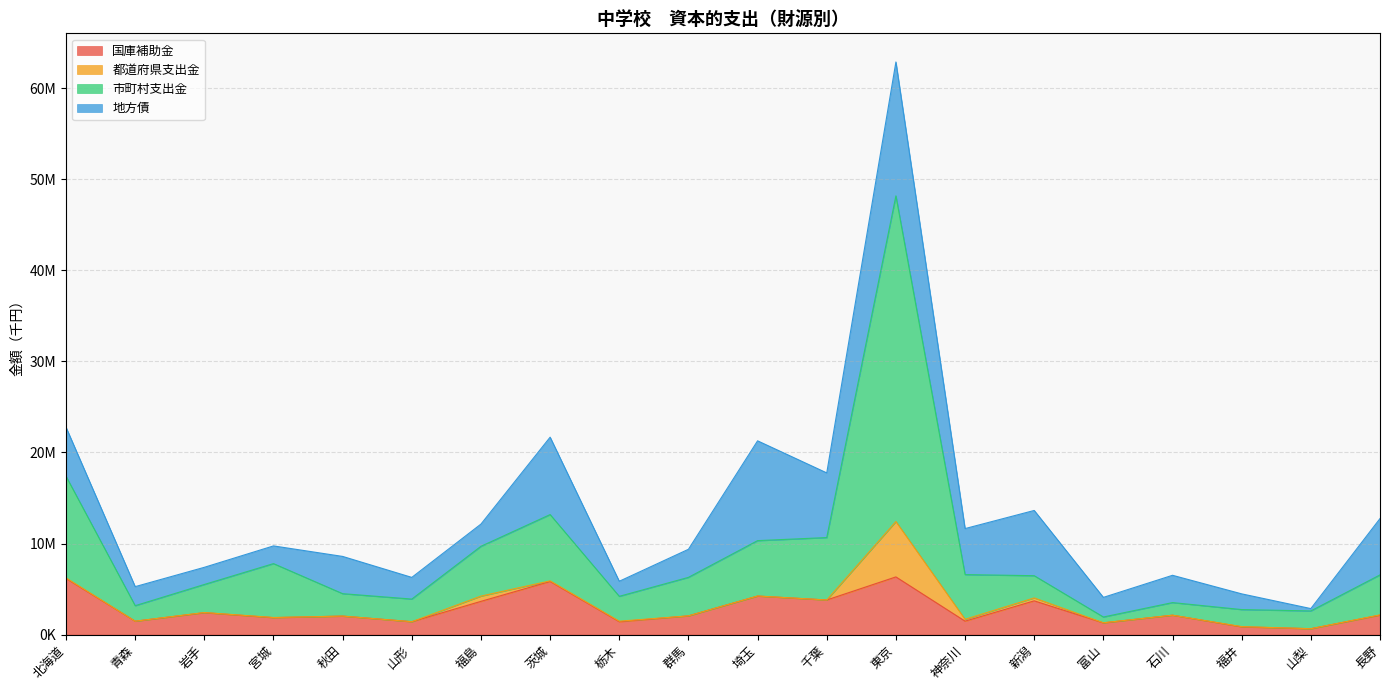

Which category has the lowest value in the 国庫補助金 series?

山梨